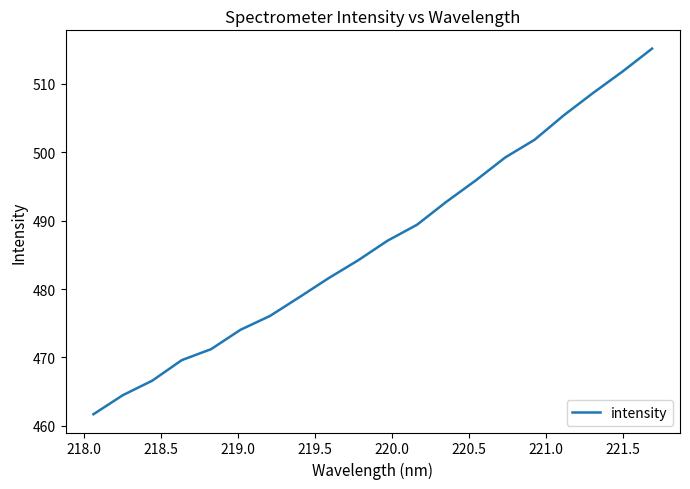

What is the smallest value displayed?

461.7